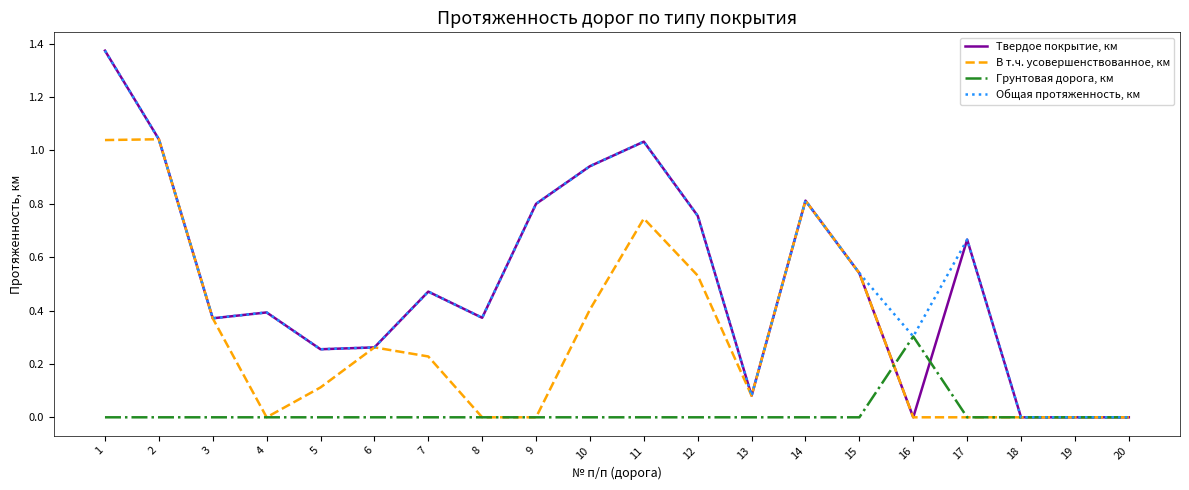

What is the total value across all series at 3?

1.1